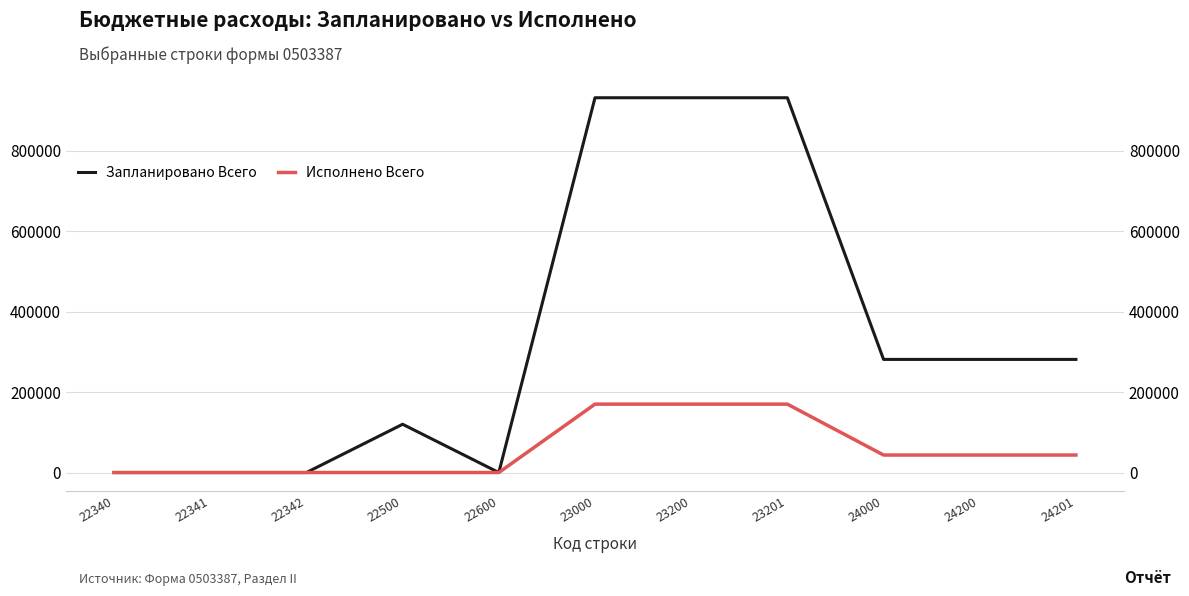

At which label is Запланировано Всего closest to 465850?

24000